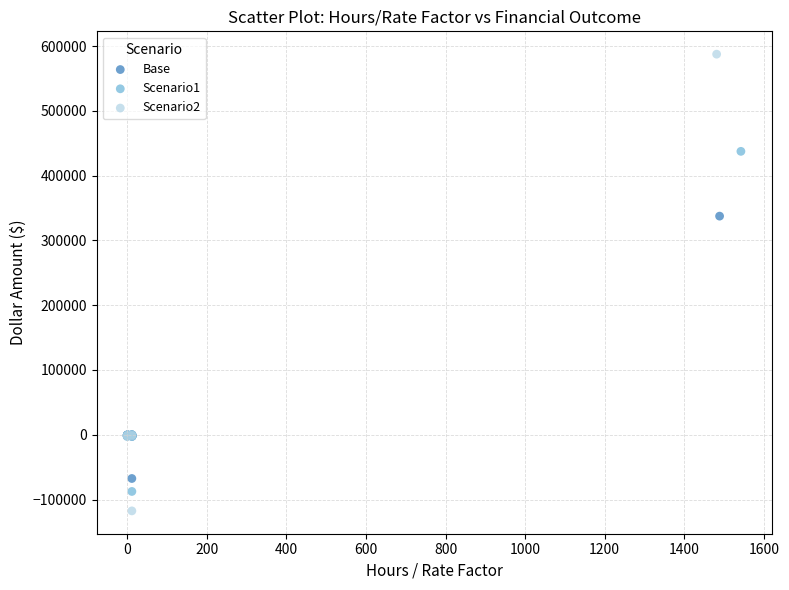

Which series contains the highest Y value?

Scenario2